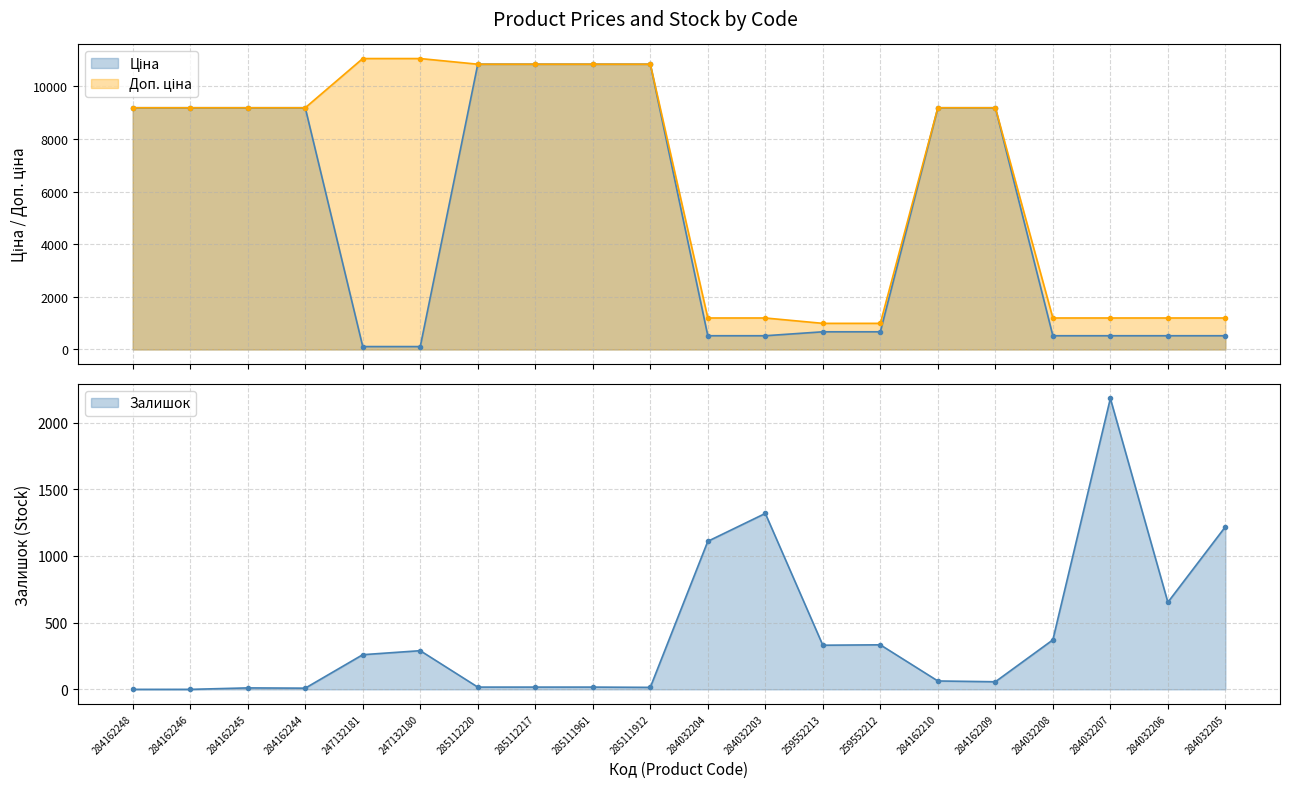

Count the number of categories in the chart.

20